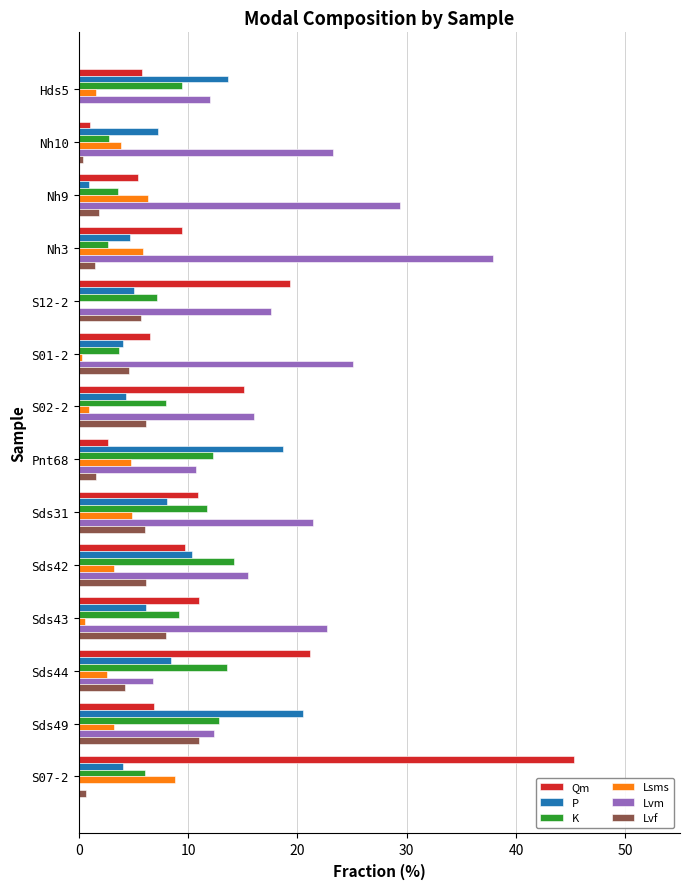

Is the value of Lsms at S12-2 greater than the value of Lvf at Sds44?

No